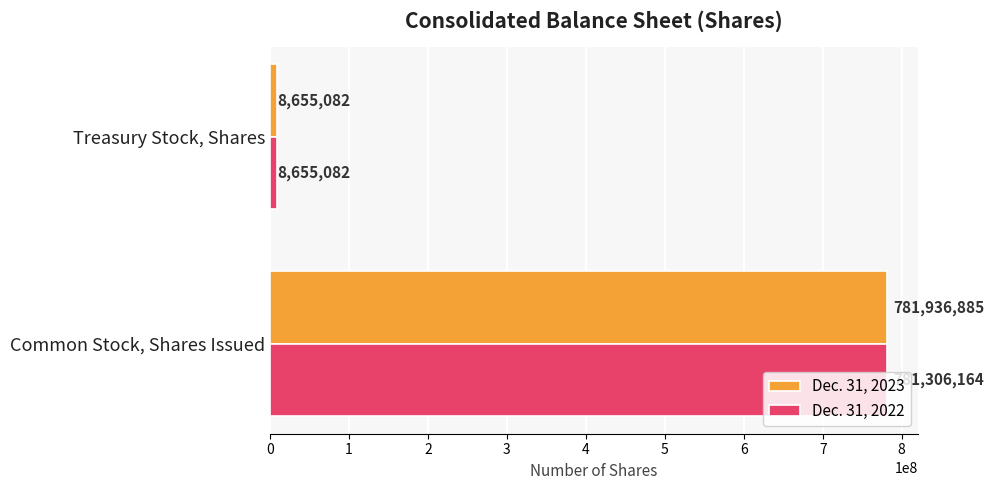

List the series in order of their peak value, lowest first.

Dec. 31, 2022, Dec. 31, 2023